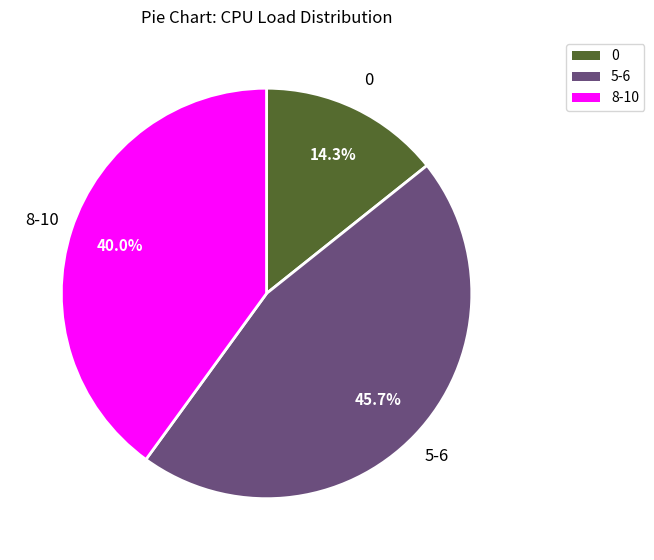

To the nearest percent, what is the difference between the largest and smallest slice percentages?

31%